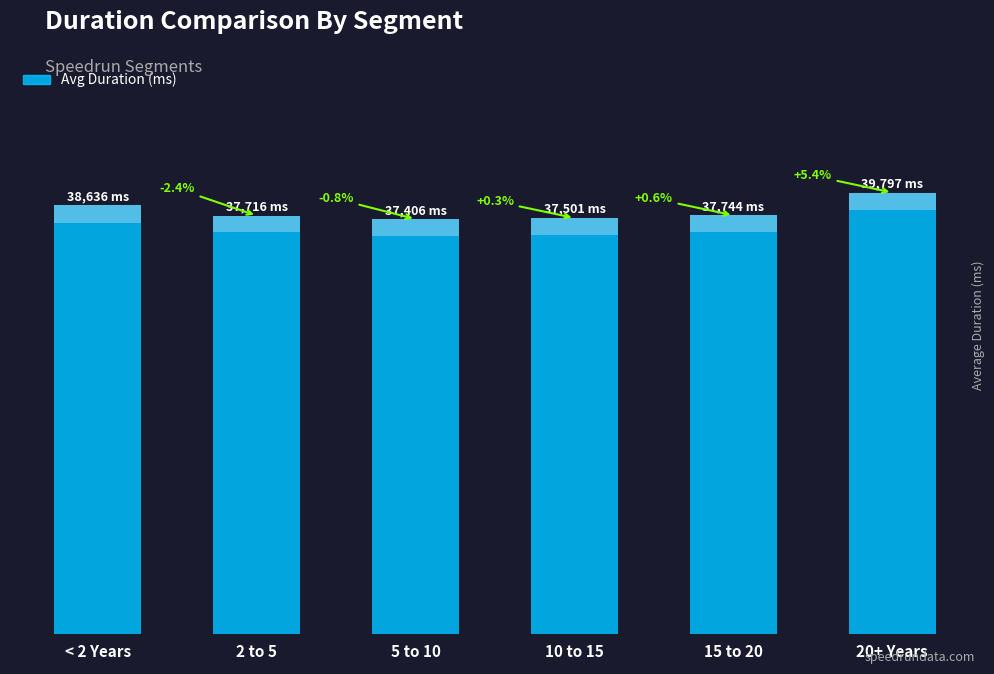

What is the value of the 2nd bar from the left?

37716